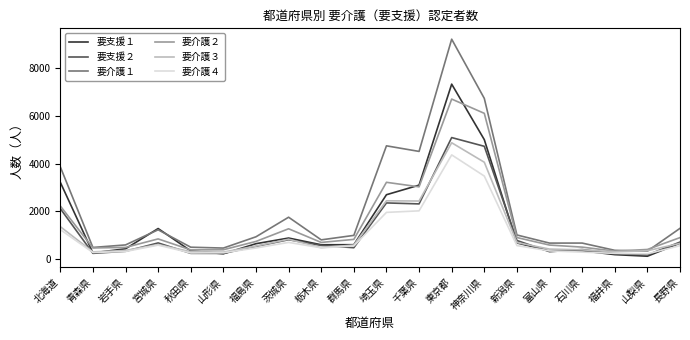

At how many categories does at least one series exceed 5530?

2